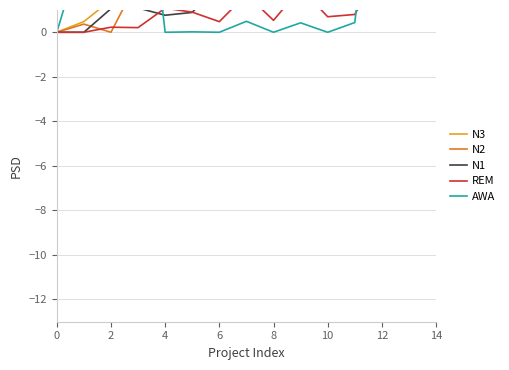

Which series has the largest total across all categories?

N1